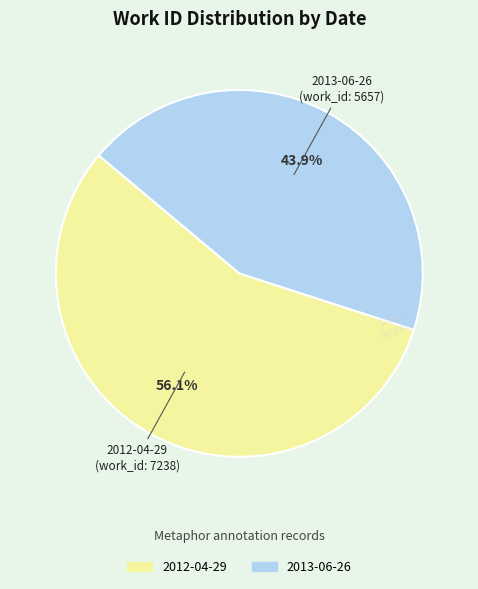

To the nearest percent, what is the difference between the largest and smallest slice percentages?

12%